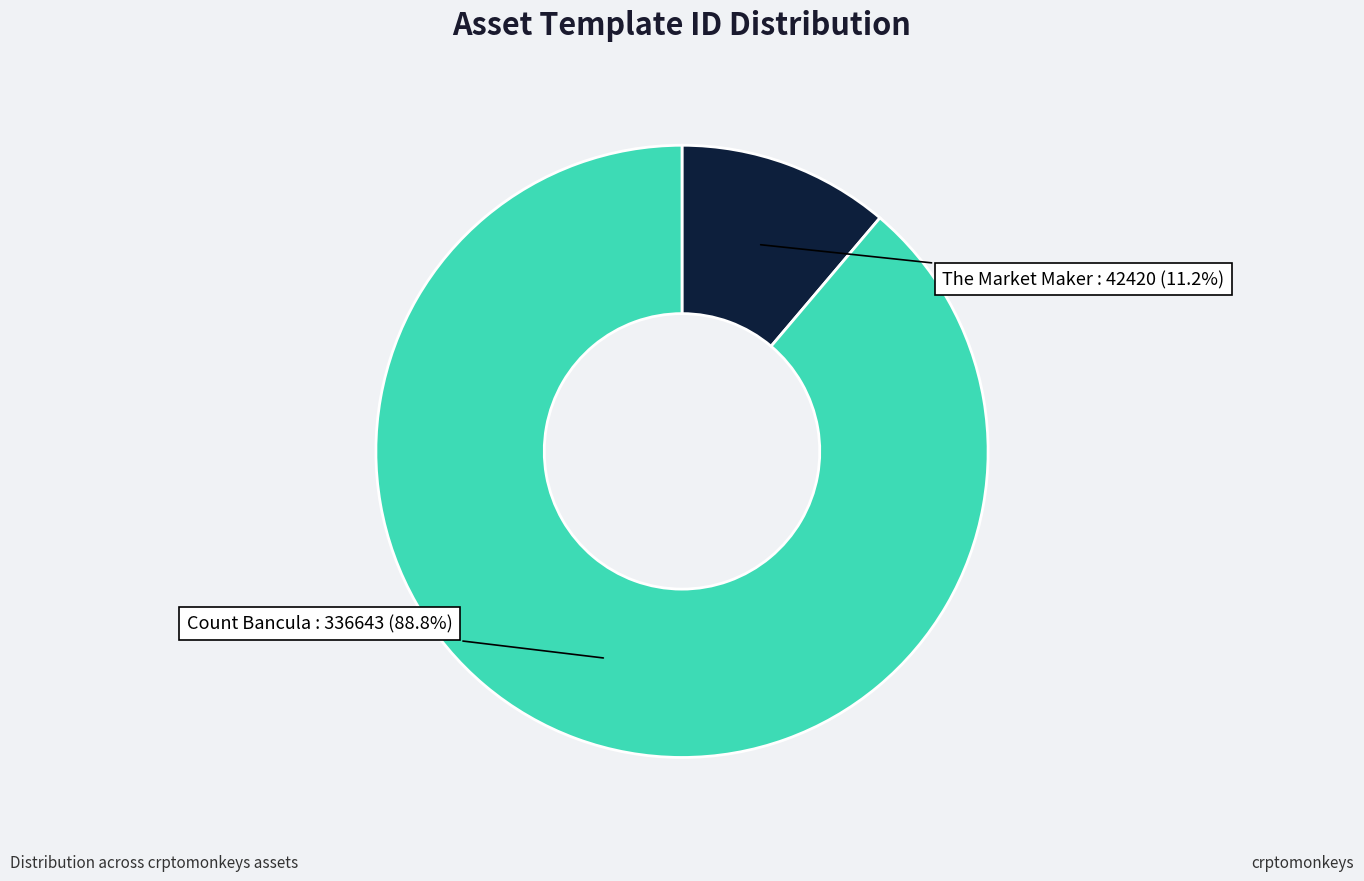

Is there any slice that represents more than half of the pie?

Yes